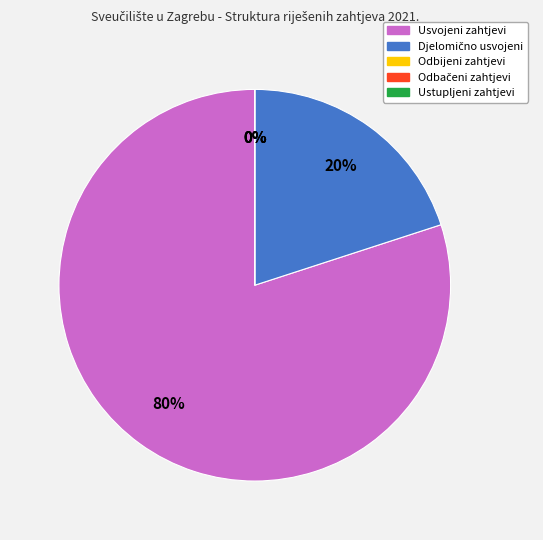

What is the ratio of the value at Djelomično usvojeni to the value at Usvojeni zahtjevi?

0.2